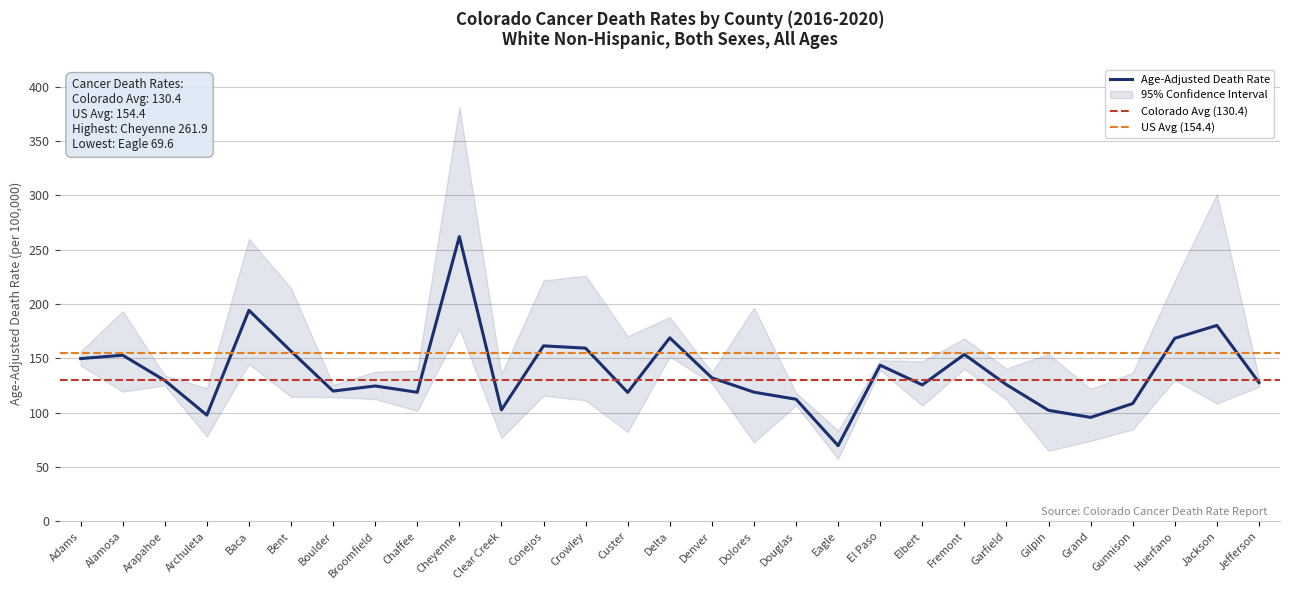

At which label does Age-Adjusted Death Rate first exceed 127?

Adams